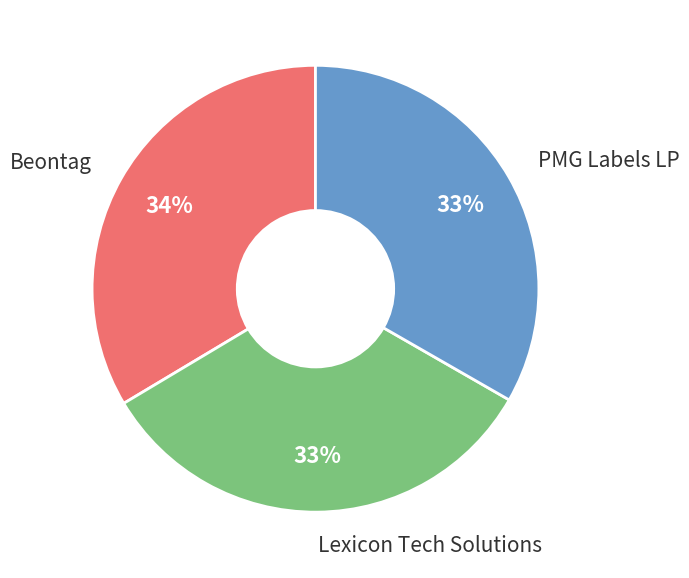

Is there a majority slice in this chart?

No